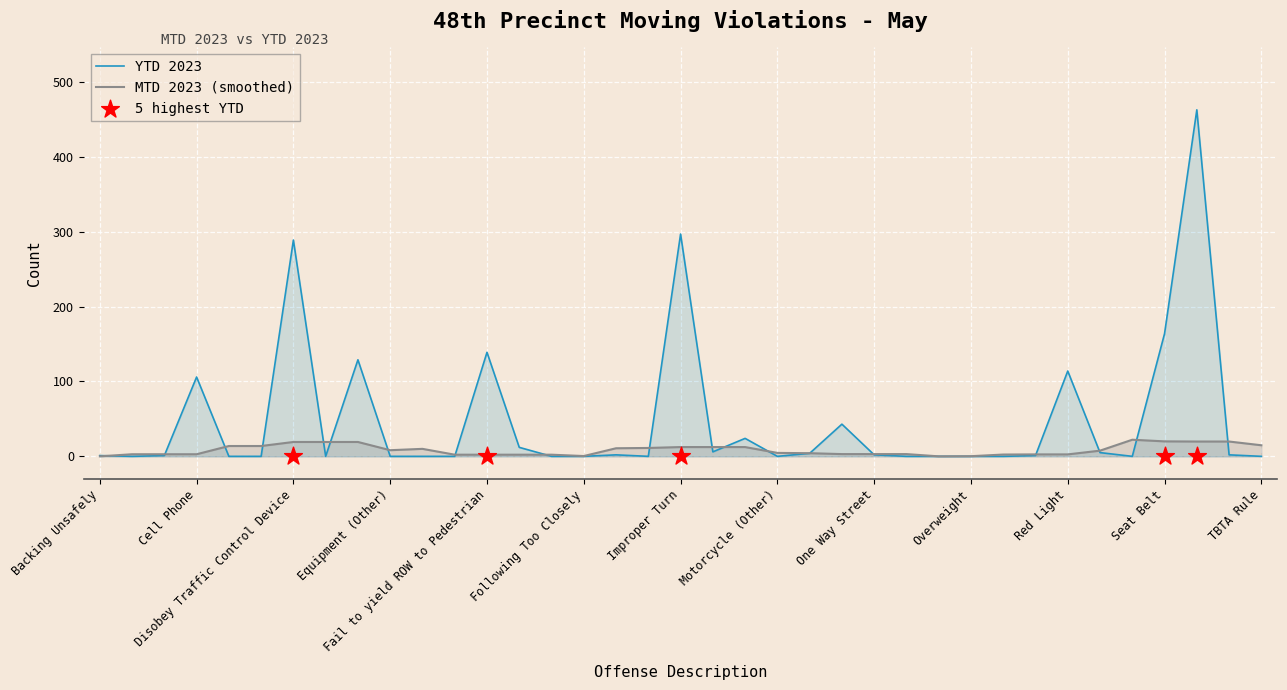

Which has a higher value, Spillback or Disobey Traffic Control Device?

Disobey Traffic Control Device